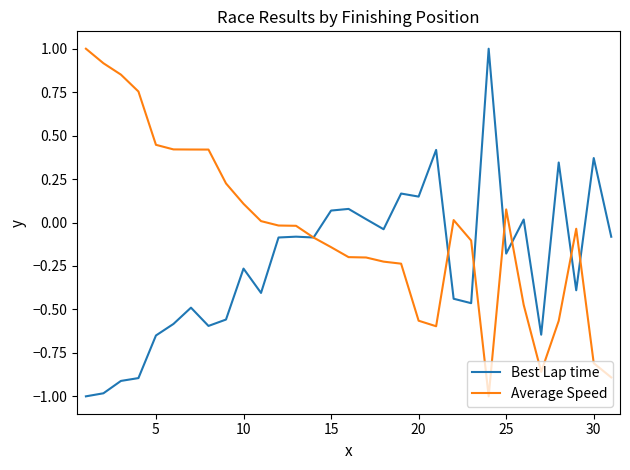

How many times do Best Lap time and Average Speed cross each other?

7